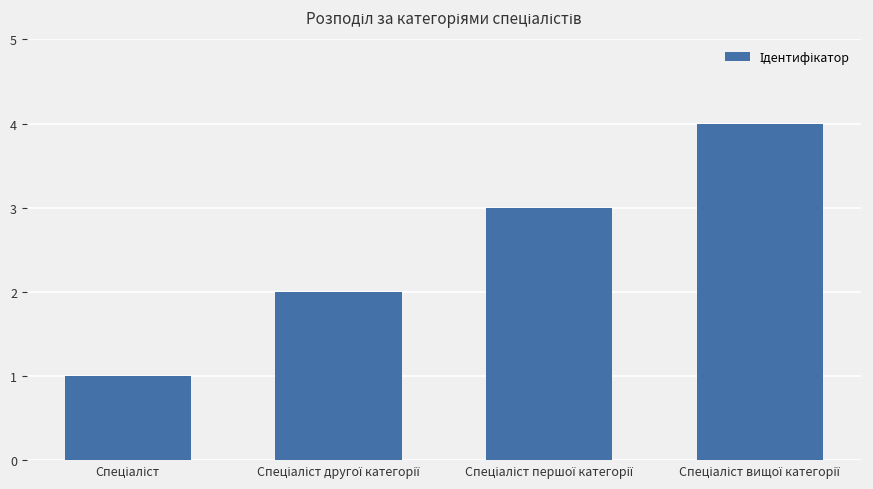

What is the difference between the maximum and second lowest values?

2